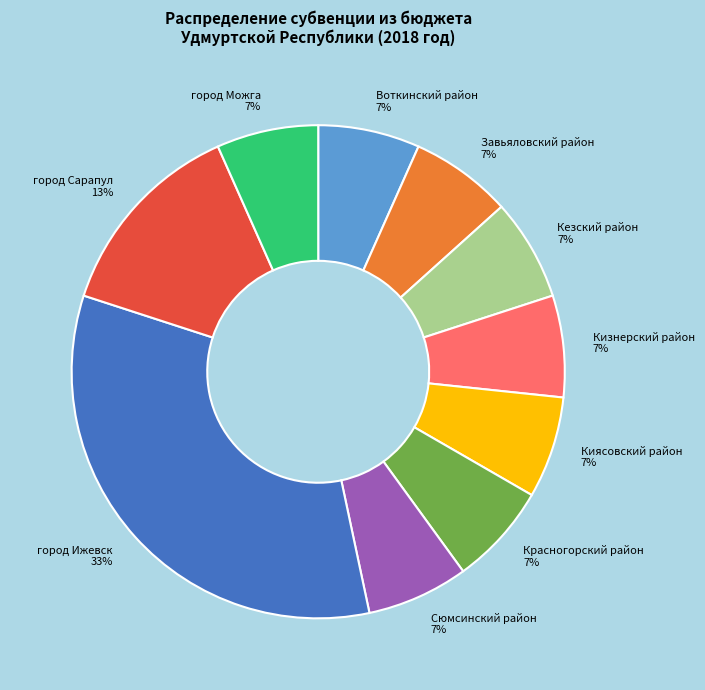

How many slices are in this pie chart?

10